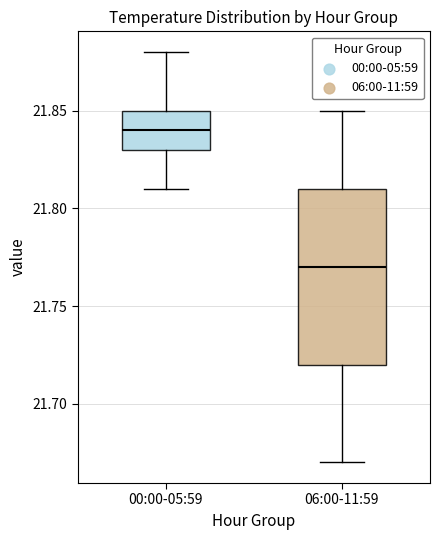

Comparing the boxes themselves (not the whiskers), which one is the tallest?

06:00-11:59